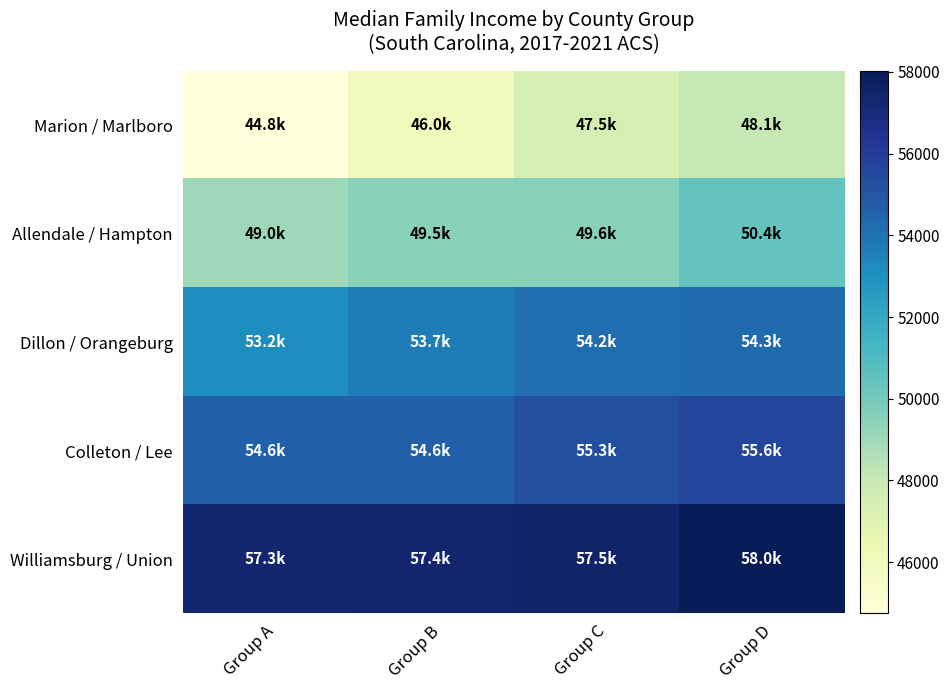

Reading left to right, transcribe all the data shown in this chart.

Marion / Marlboro: Group A=44751	Group B=46011	Group C=47464	Group D=48078
Allendale / Hampton: Group A=49040	Group B=49475	Group C=49551	Group D=50413
Dillon / Orangeburg: Group A=53164	Group B=53706	Group C=54177	Group D=54272
Colleton / Lee: Group A=54575	Group B=54609	Group C=55271	Group D=55636
Williamsburg / Union: Group A=57340	Group B=57373	Group C=57485	Group D=58020